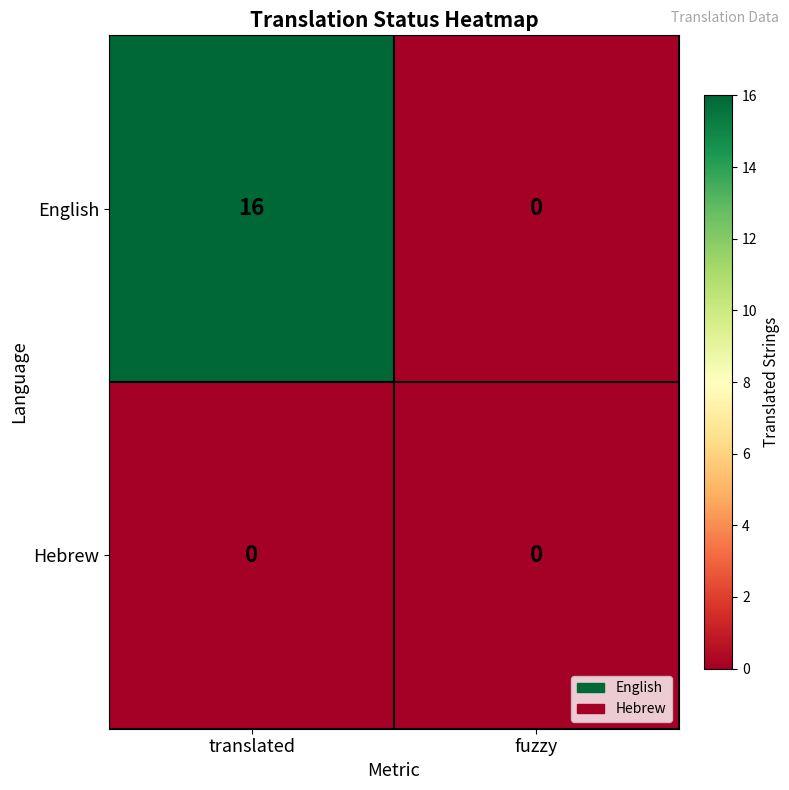

Which category has the highest value across all series?

translated